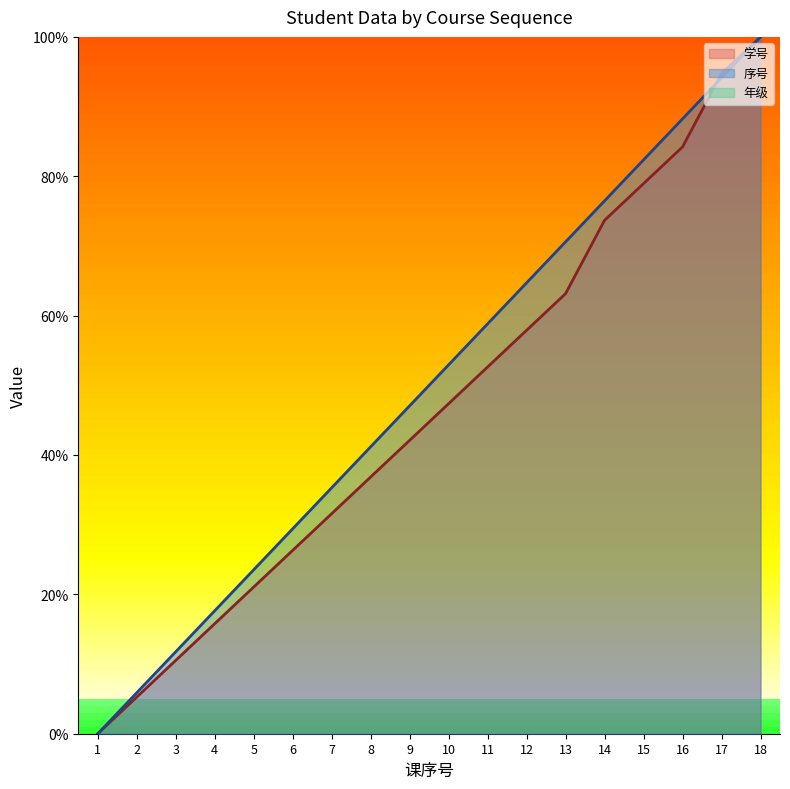

How many values in 学号 are above zero?

17